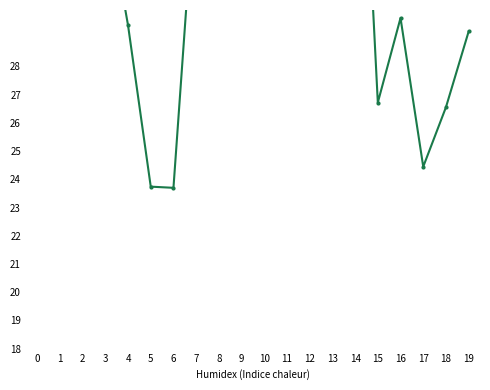

Reading left to right, transcribe all the data shown in this chart.

44.4	43.8	43.8	34.0	29.5	23.7	23.7	35.0	46.0	42.9	41.3	42.2	45.3	45.7	42.6	26.7	29.7	24.4	26.6	29.2